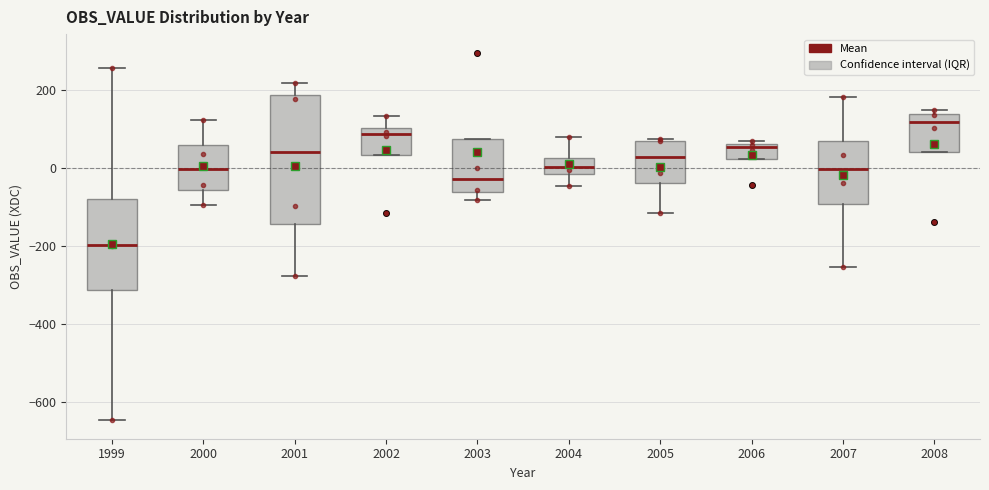

Which box has the lowest median line?

1999